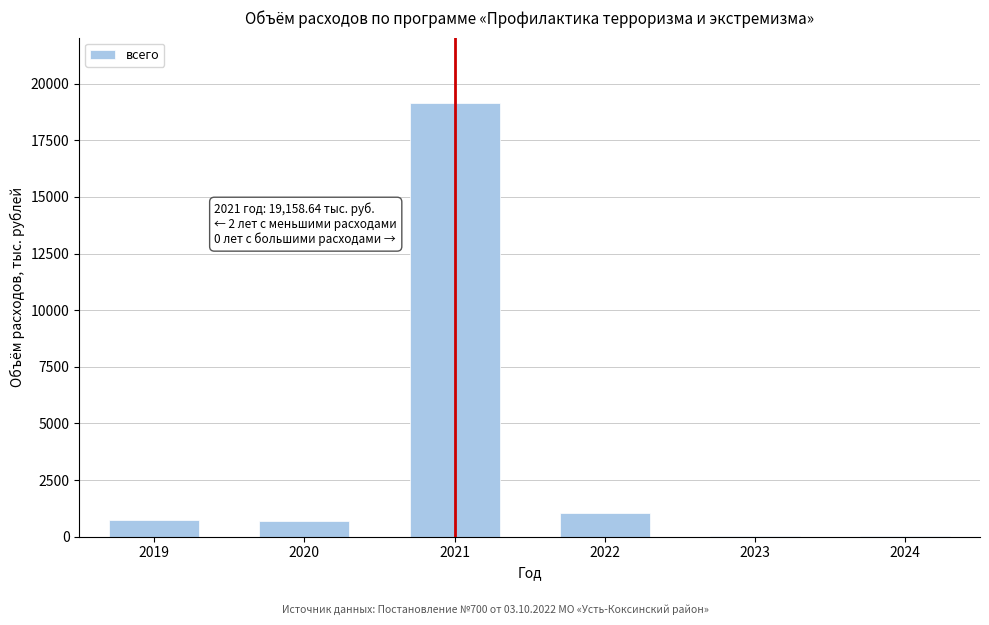

Is it true that the value at 2019 is 734.0?

True